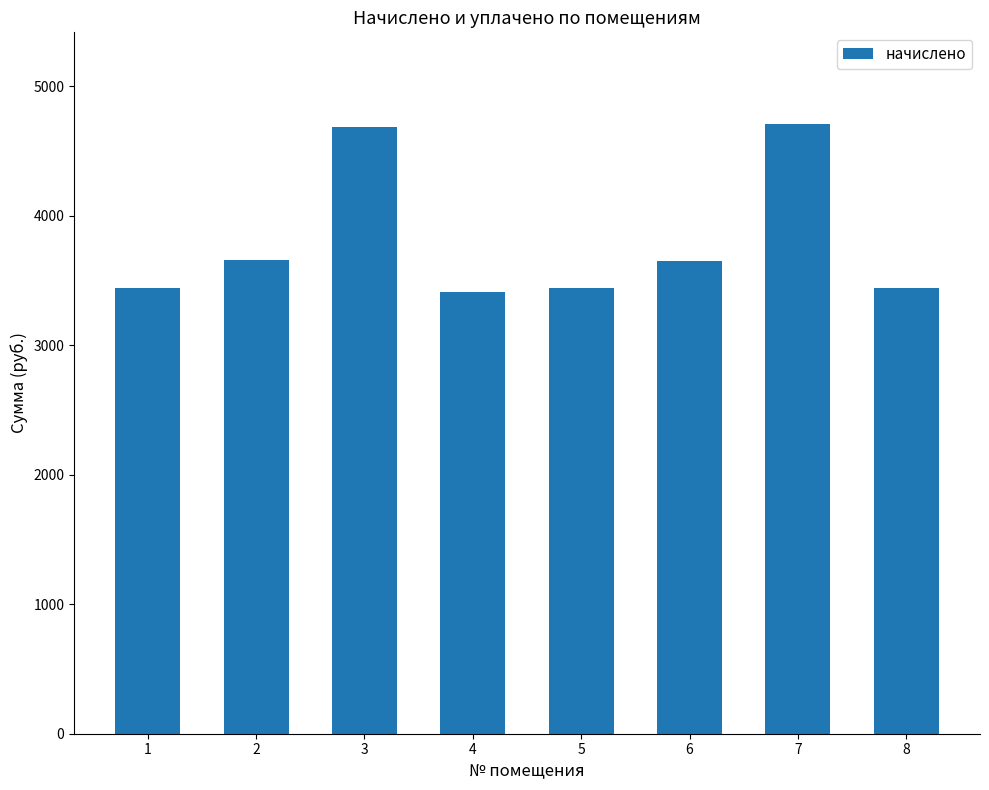

What value does the data have at 8?

3444.5